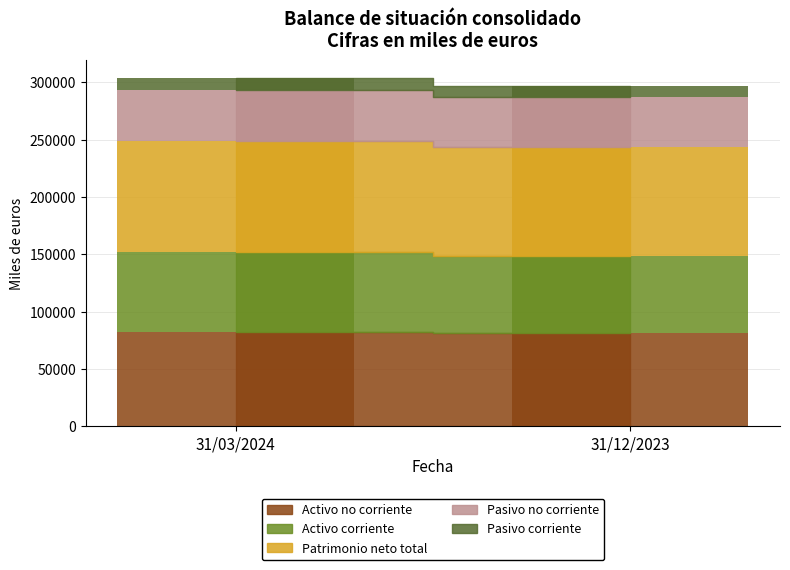

Reading left to right, list all the values displayed in this chart.

Activo no corriente: 82452	81434
Activo corriente: 69532	66789
Patrimonio neto total: 97117	95547
Pasivo no corriente: 44099	43420
Pasivo corriente: 10768	9256